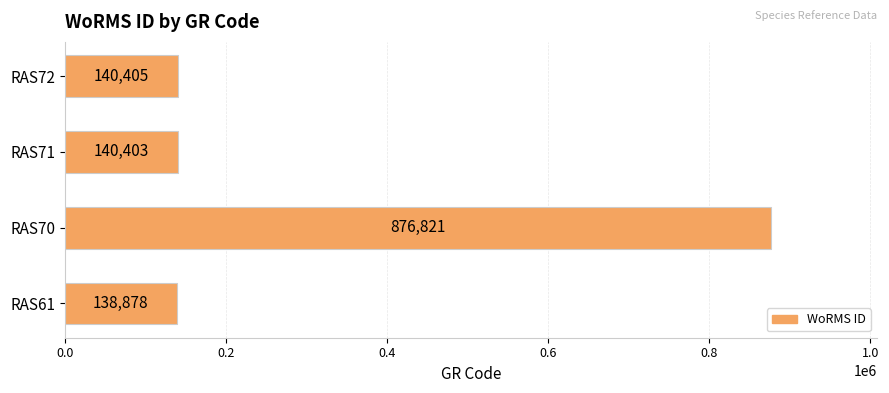

What is the smallest value displayed?

138878